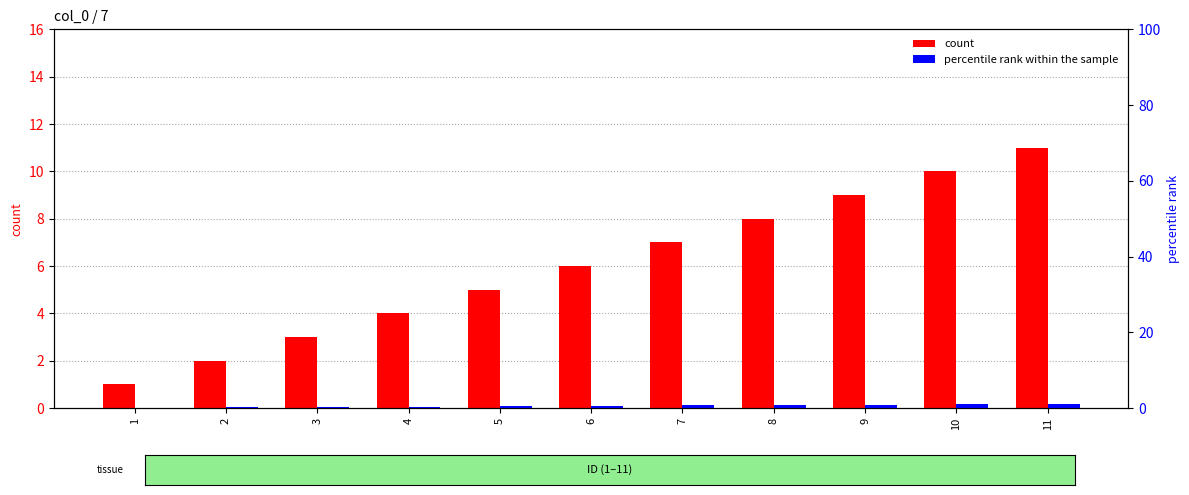

What is the sum of the percentile rank within the sample values at 3 and 8?

1.1